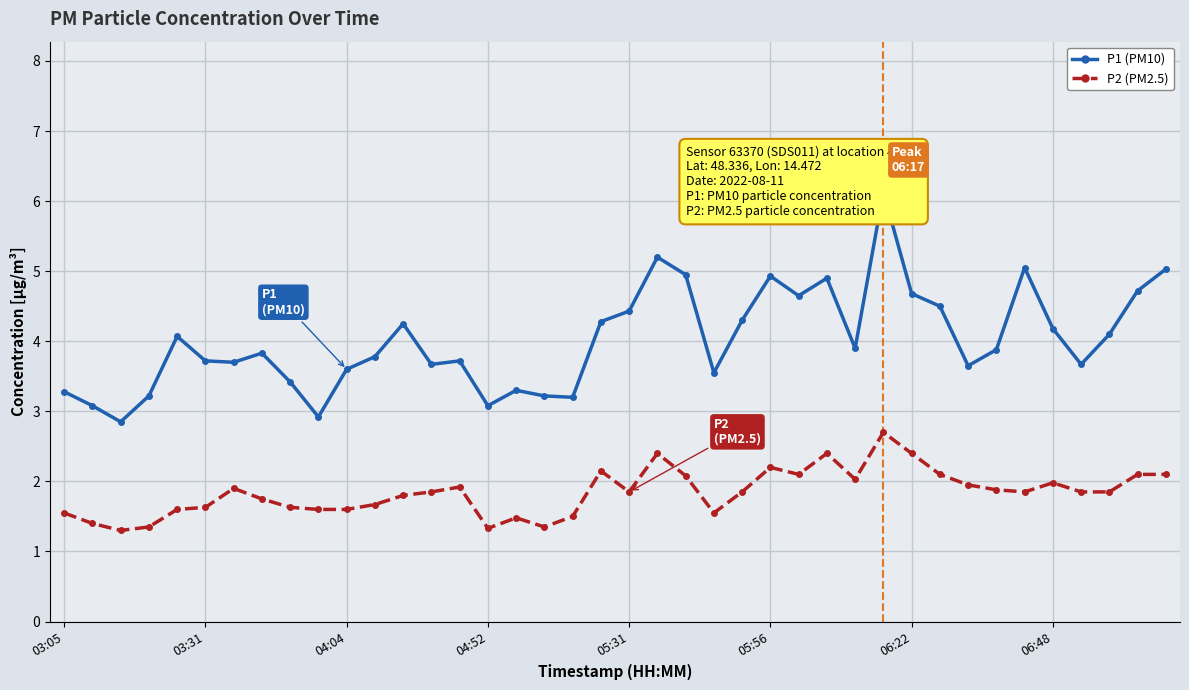

What is the maximum value shown in the chart?

6.1